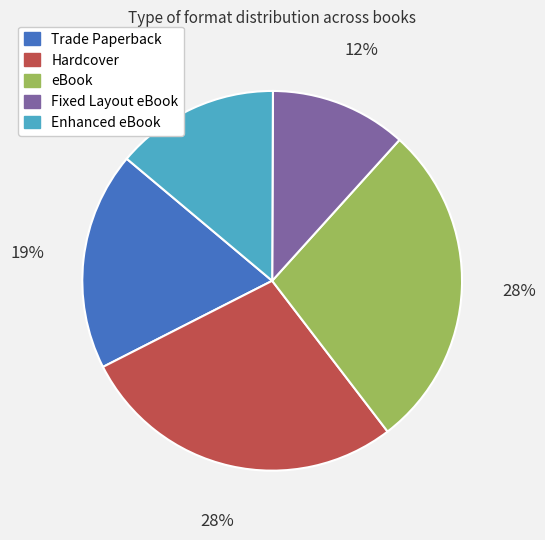

To the nearest percent, what percentage of the pie is eBook?

28%